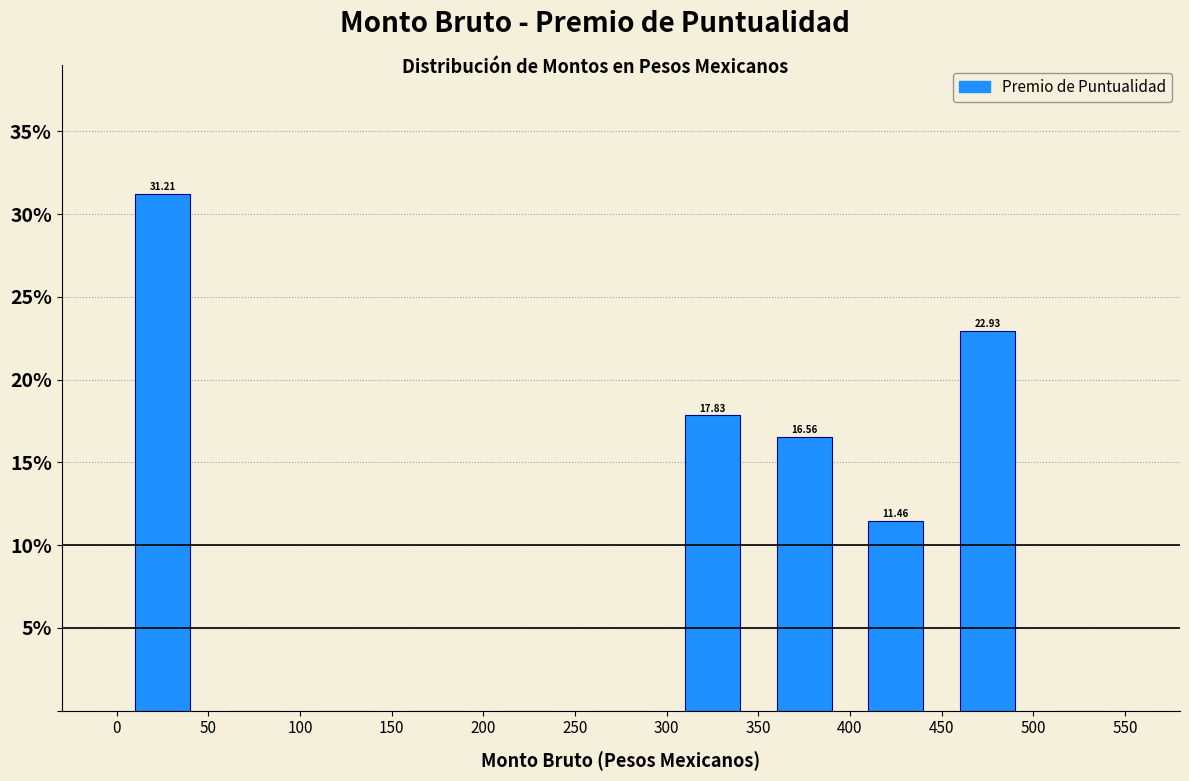

Over which range of the x-axis is the bar tallest?

0 to 50